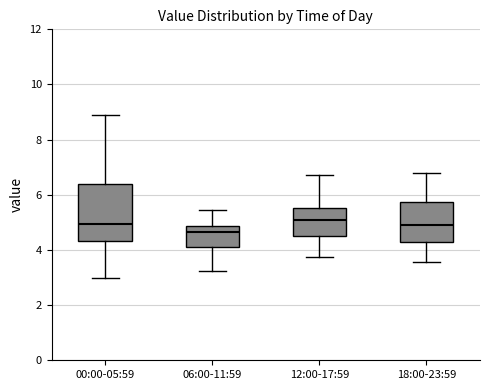

Where is the lower edge of the box for 06:00-11:59 on the y-axis? The values are not printed on the chart, so give them approximately, as read against the axis.

4.0